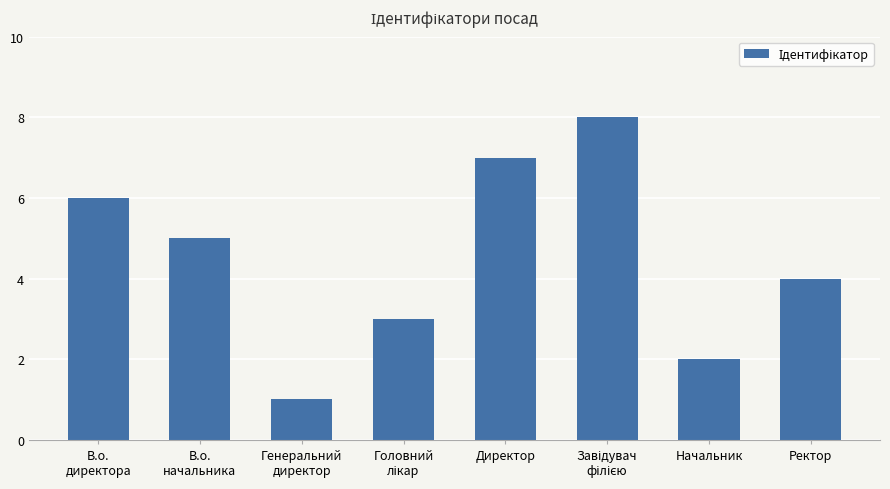

Reading right to left, transcribe all the data shown in this chart.

4	2	8	7	3	1	5	6